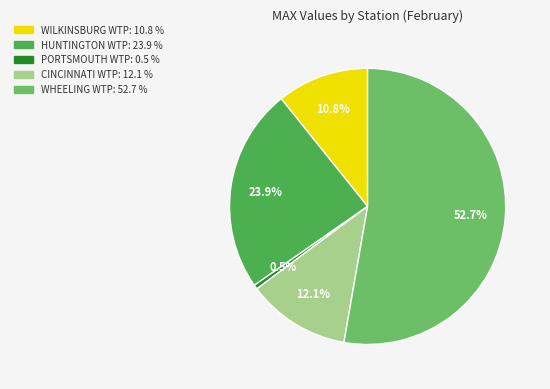

Is there any slice that represents more than half of the pie?

Yes